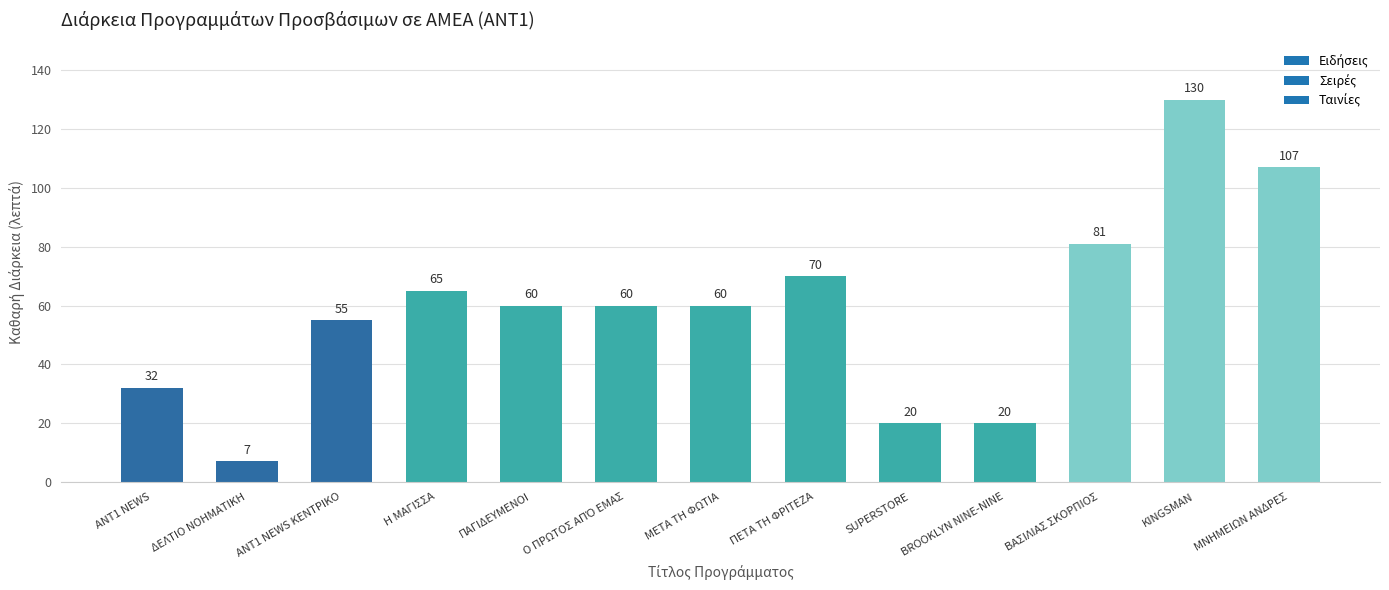

The value at ΠΑΓΙΔΕΥΜΕΝΟΙ is 22. True or false?

False